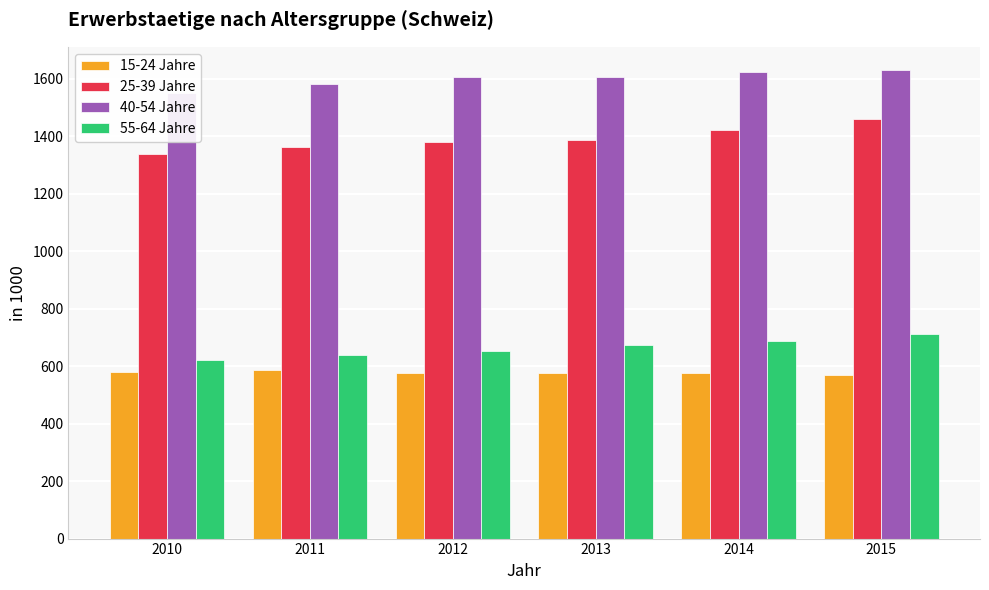

Is it true that 15-24 Jahre equals 979.2 at 2015?

False